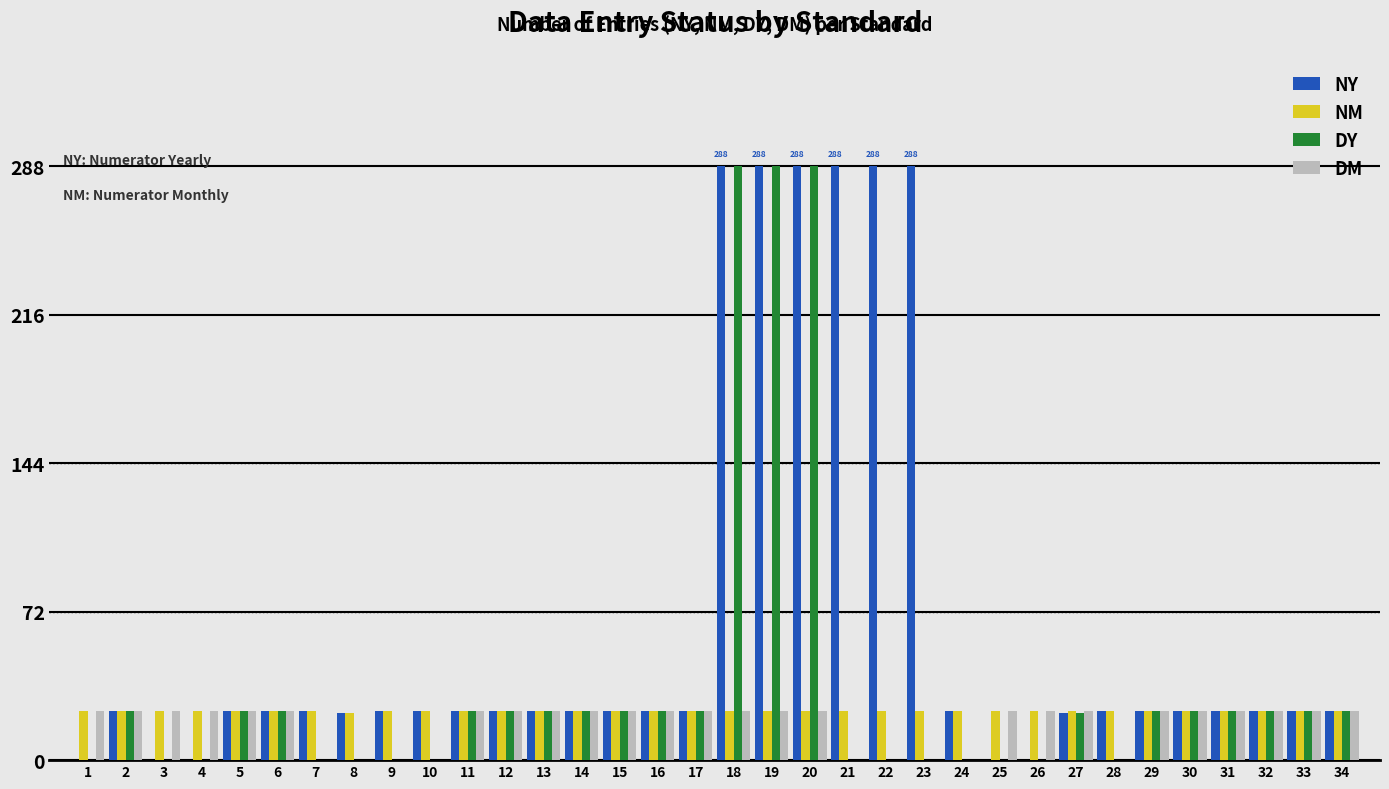

Which series has the largest total across all categories?

NY